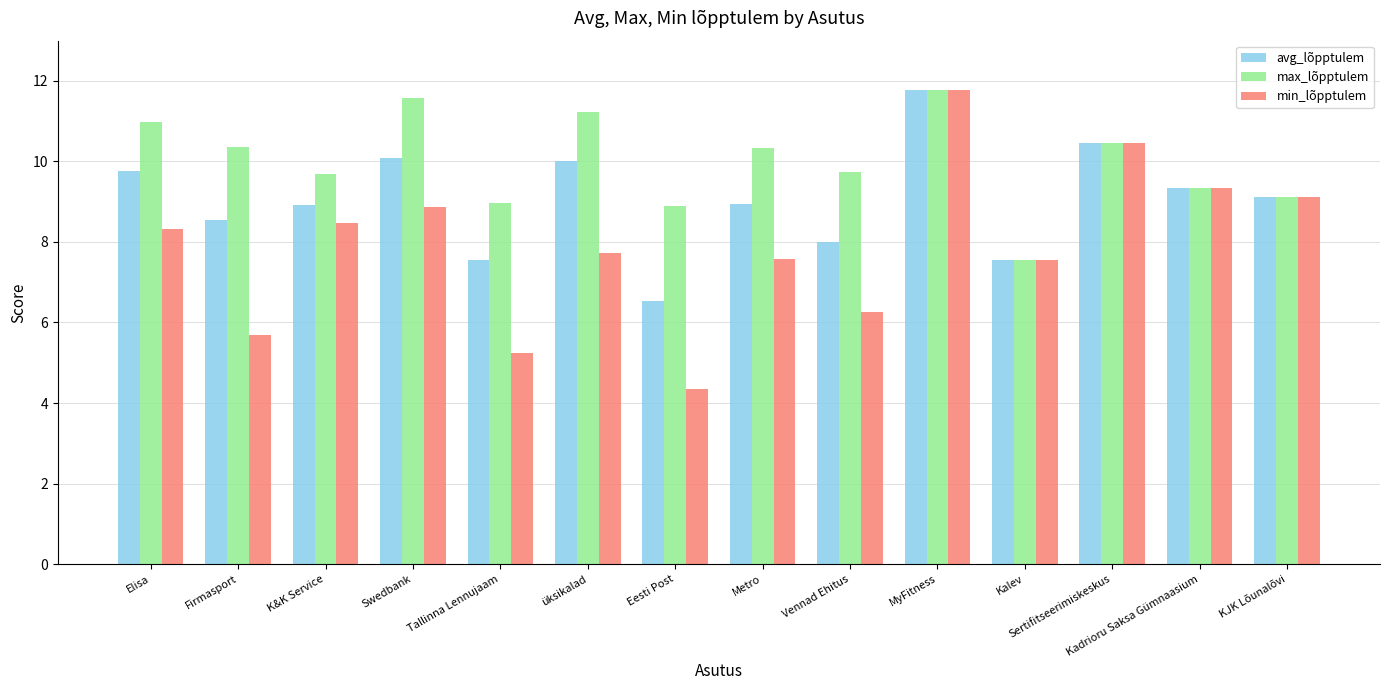

Rank the series at Swedbank from highest to lowest value.

max_lõpptulem, avg_lõpptulem, min_lõpptulem